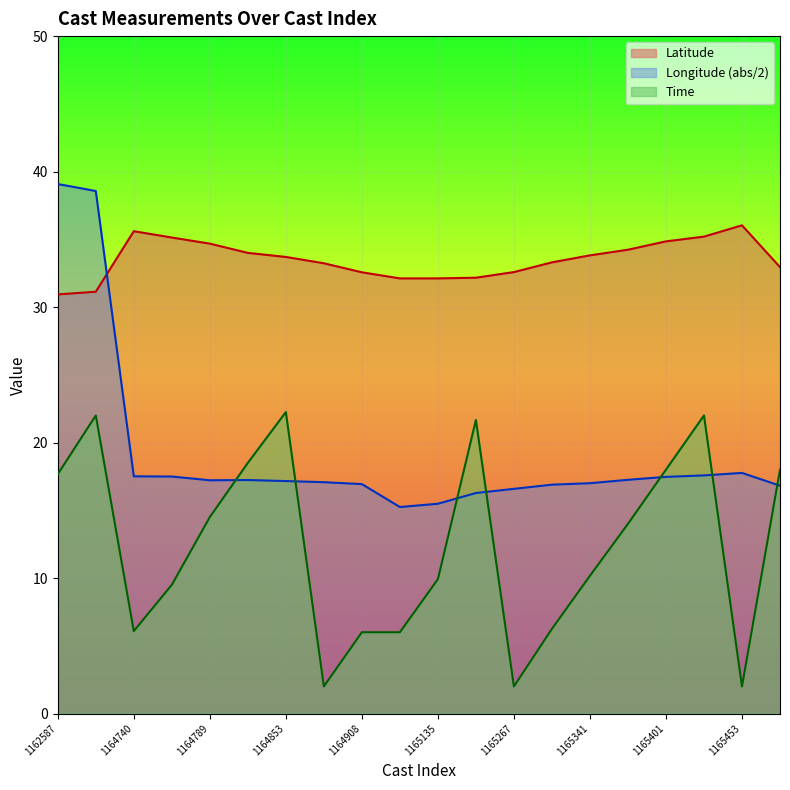

How many lines are shown in the chart?

3